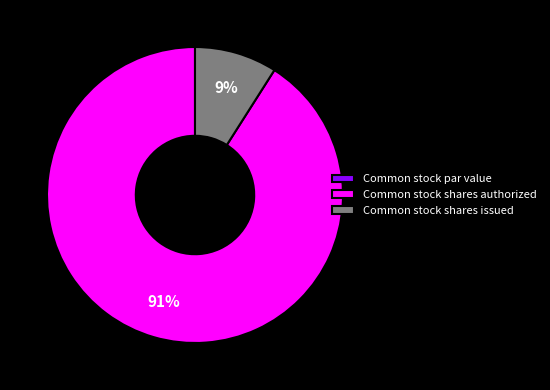

What percentage is the Common stock shares issued slice, to the nearest percent?

9%